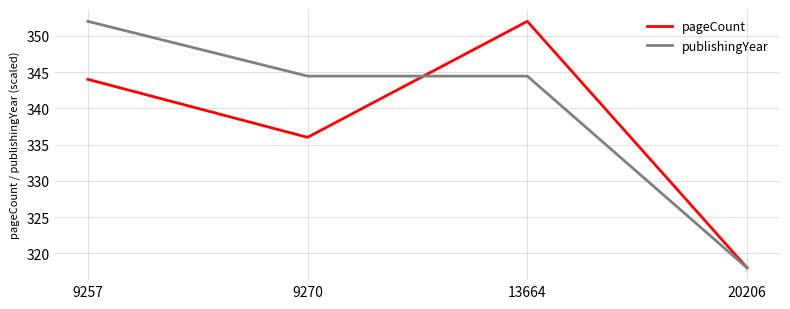

Reading left to right, extract all data points from this chart.

pageCount: 9257=344.0	9270=336.0	13664=352.0	20206=318.0
publishingYear: 9257=352.0	9270=344.4	13664=344.4	20206=318.0